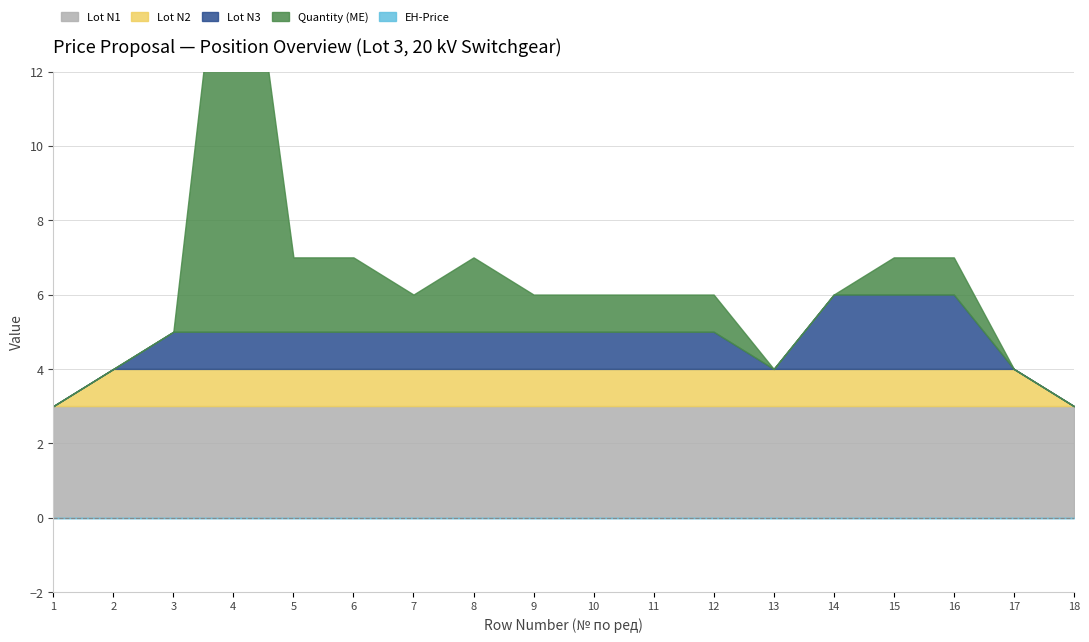

Is it true that Lot N2 equals 1 at 18?

False